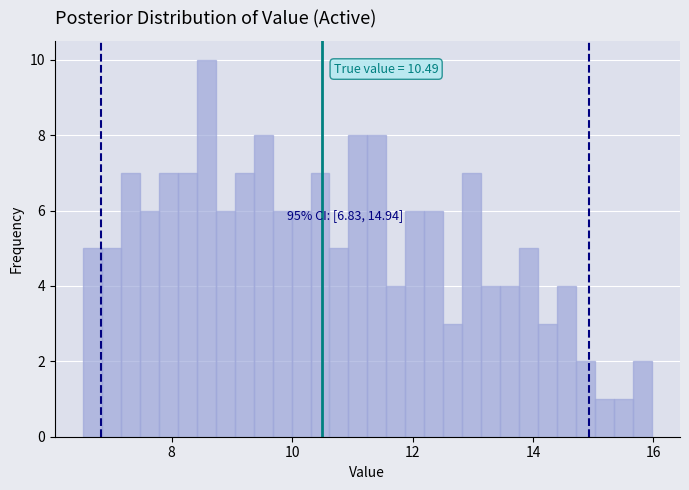

Around what value on the x-axis is the tallest bar? Give the approximate position of its centre, as read against the axis.

8.6